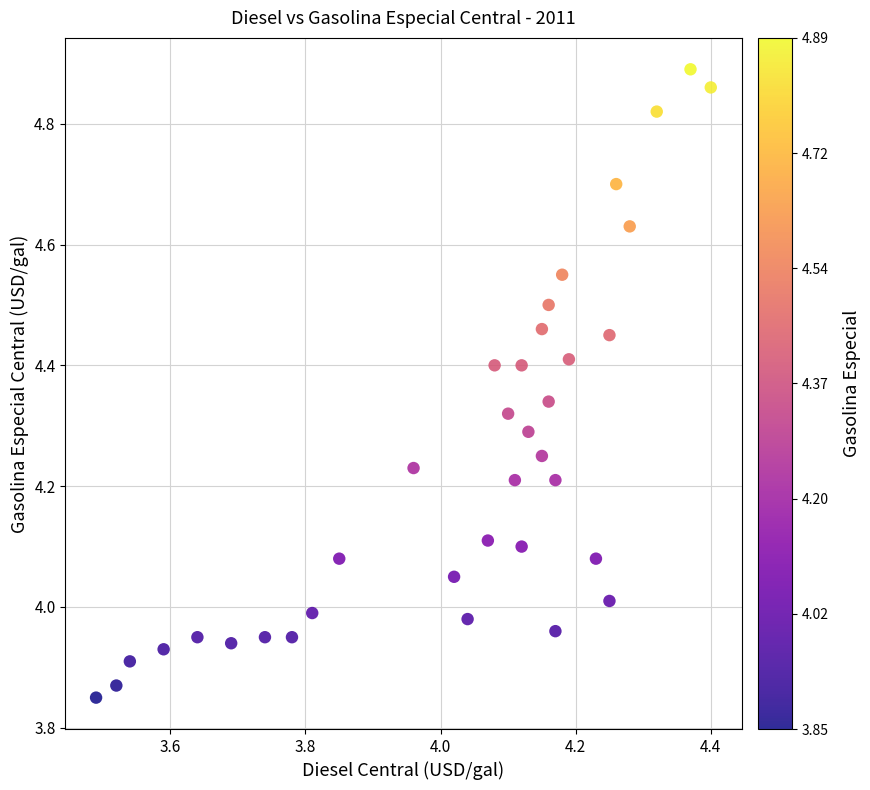

What is the range of X values (max minus min)?

0.9